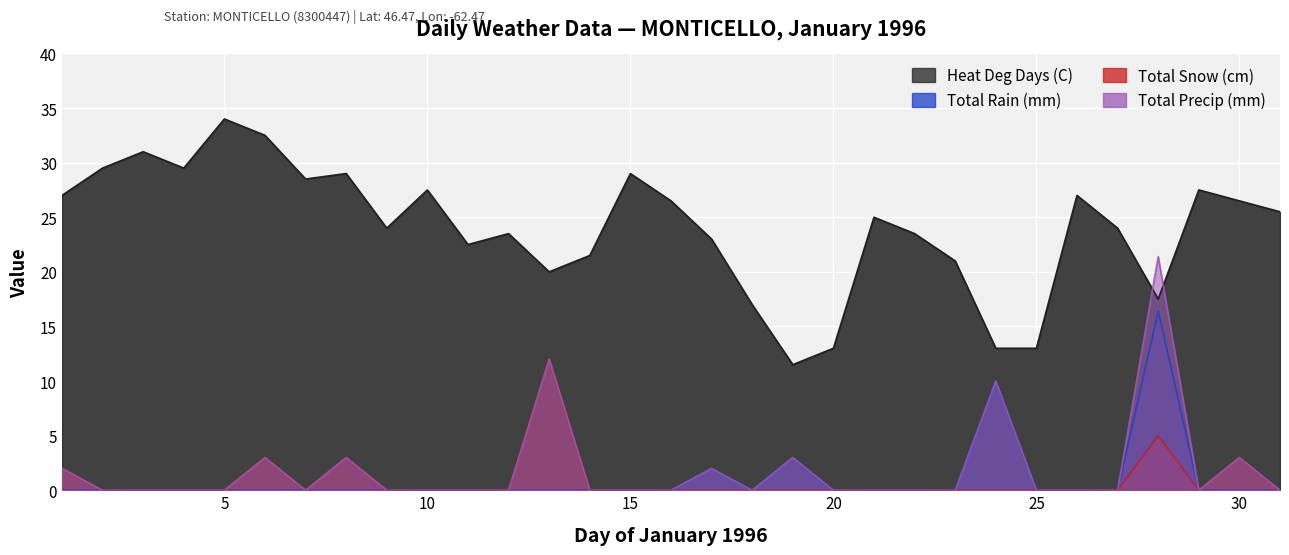

True or false: Total Precip (mm) and Total Rain (mm) cross at least once.

False